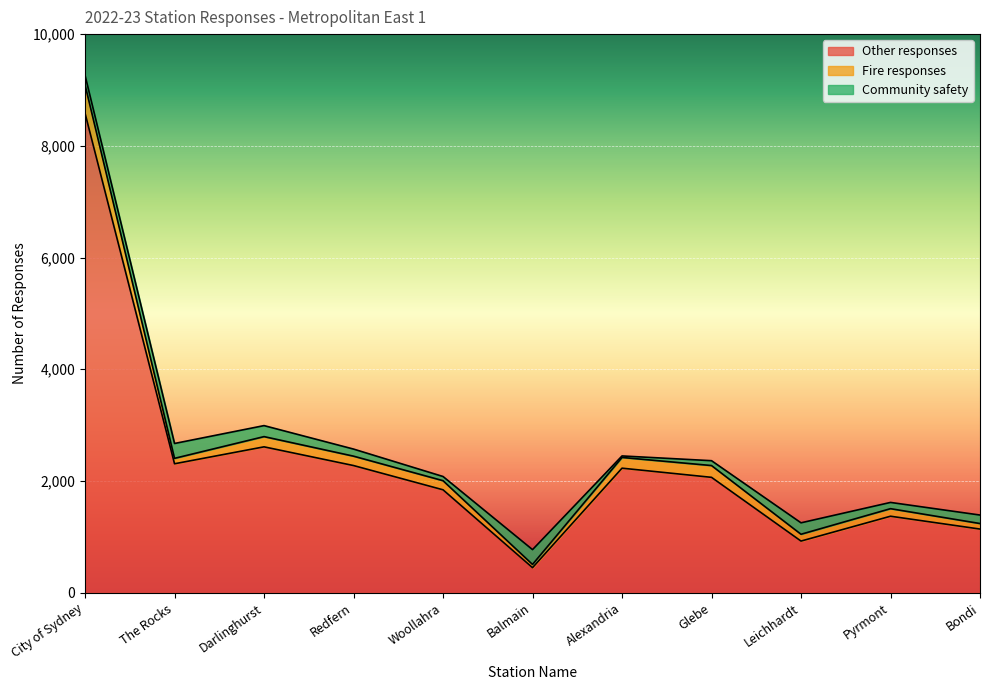

Reading right to left, transcribe all the data shown in this chart.

Other responses: 1140	1370	925	2066	2230	449	1843	2277	2612	2309	8585
Fire responses: 99	135	122	211	192	58	163	168	183	97	507
Community safety: 152	112	205	87	27	265	75	127	197	266	172